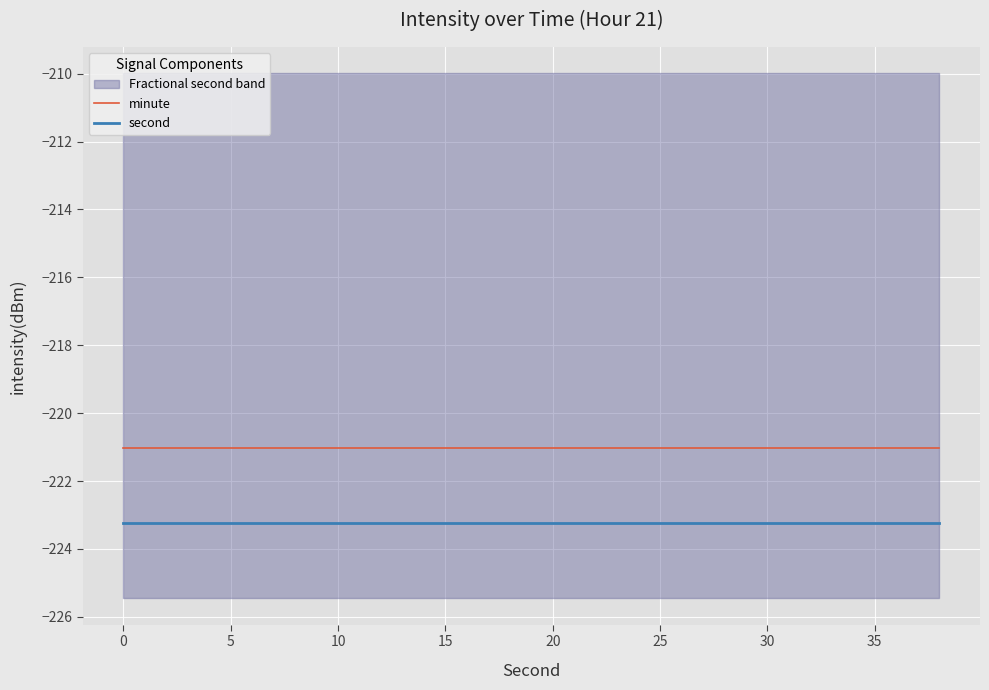

True or false: second has a value of -302.2 at 0.

False